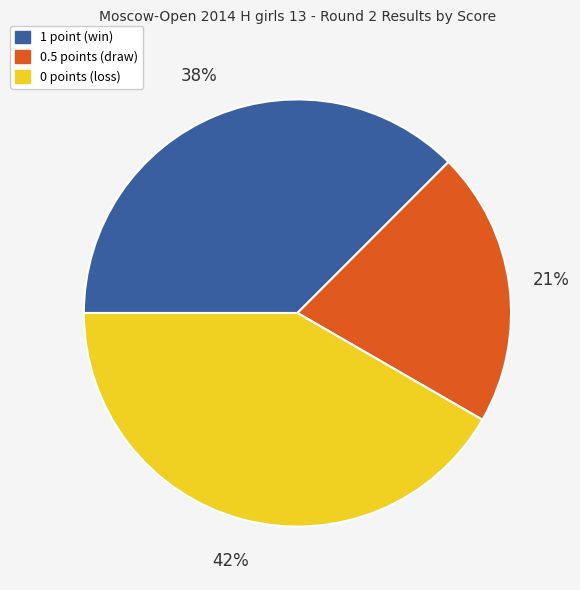

Does 0.5 points (draw) represent more than half of the total?

No